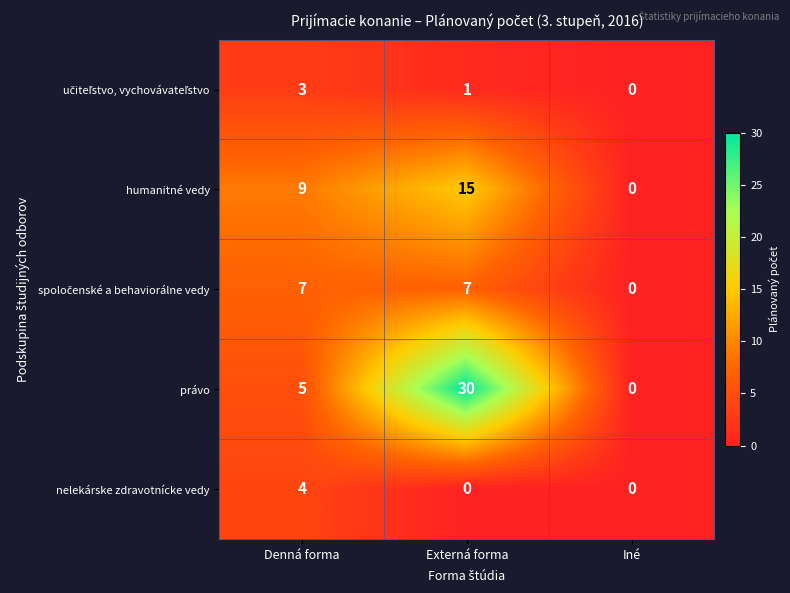

At which category is the sum across all series the highest?

Externá forma